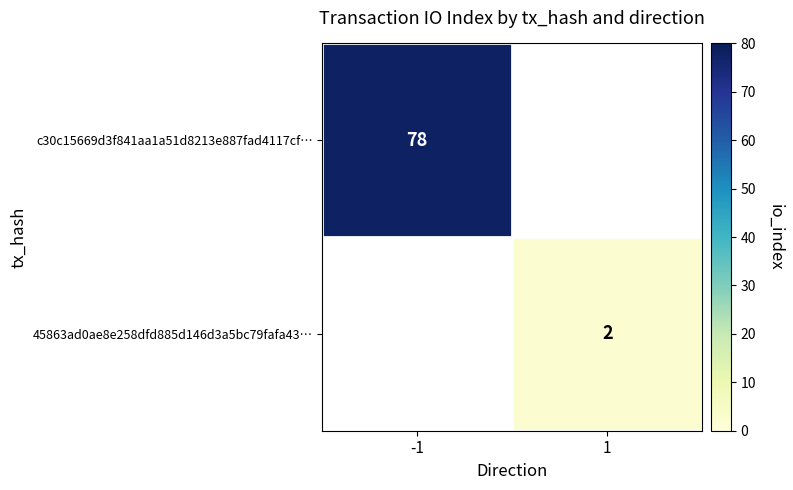

The c30c15669d3f841aa1a51d8213e887fad4117cf… series shows 123.8 at -1. True or false?

False